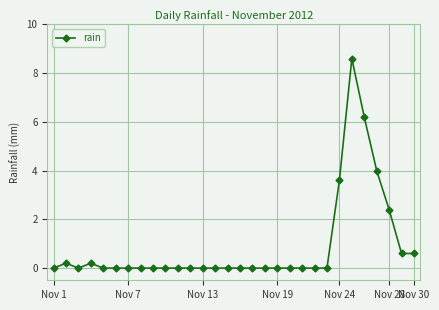

Count the number of data series in this chart.

1